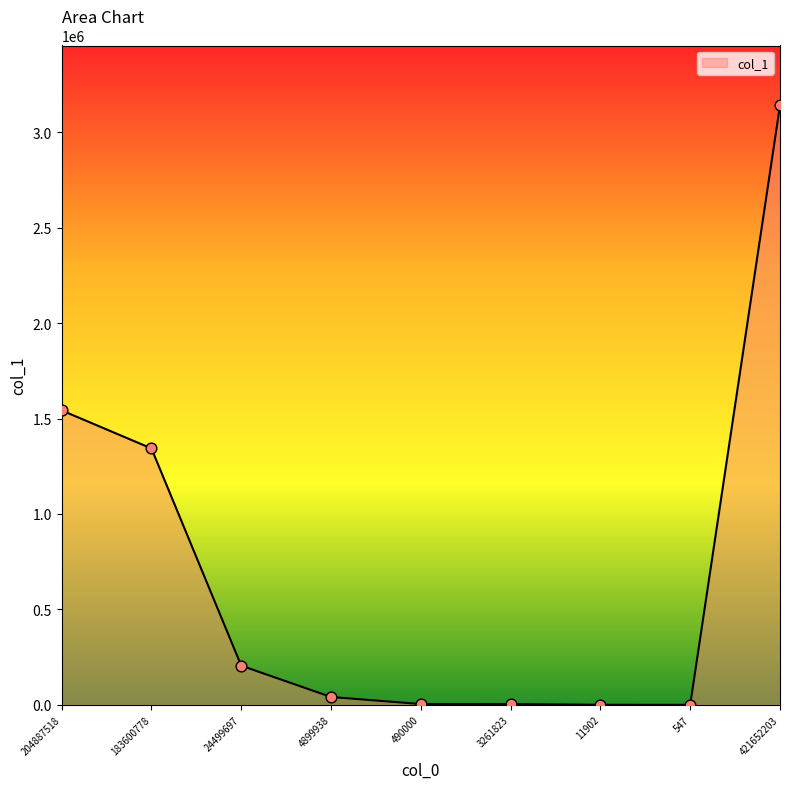

What is the change in value from 490000 to 11902?

-3819